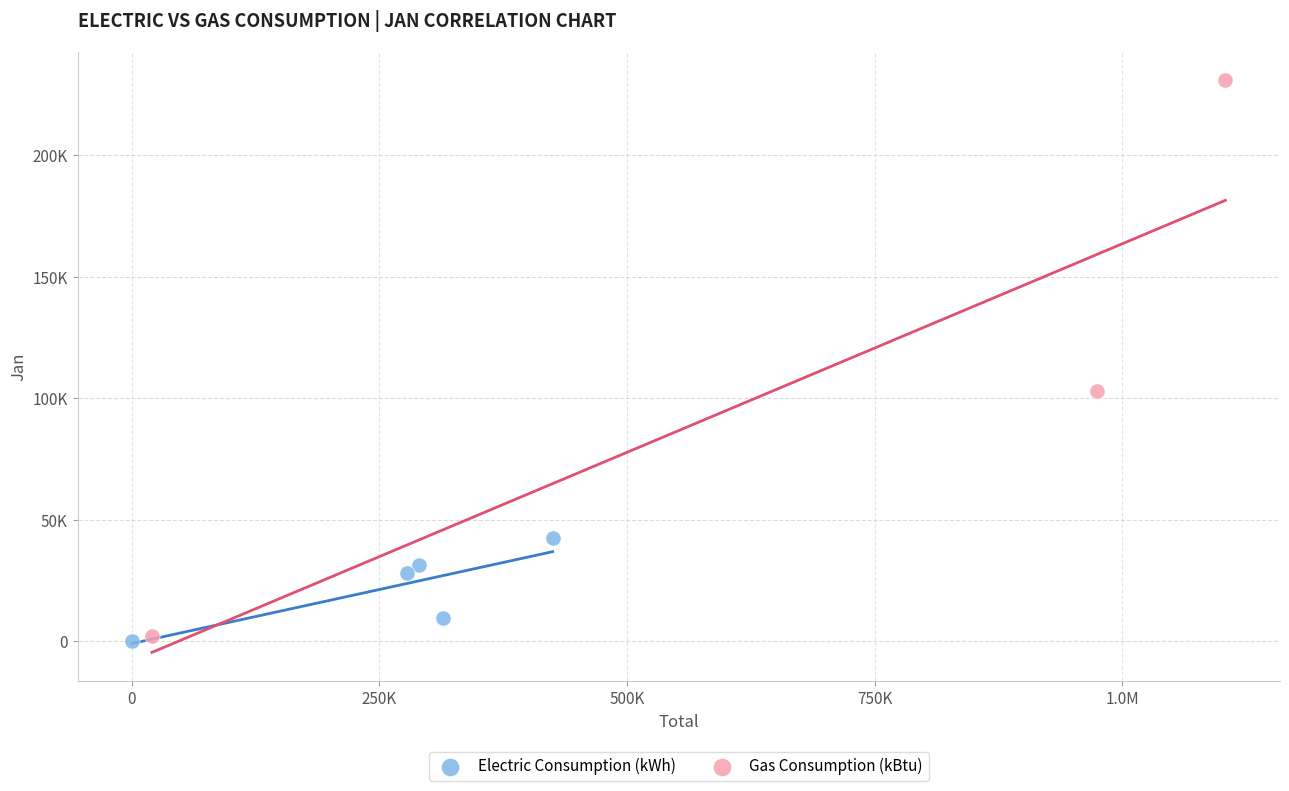

What are all the series names shown in the legend?

Electric Consumption (kWh), Gas Consumption (kBtu)